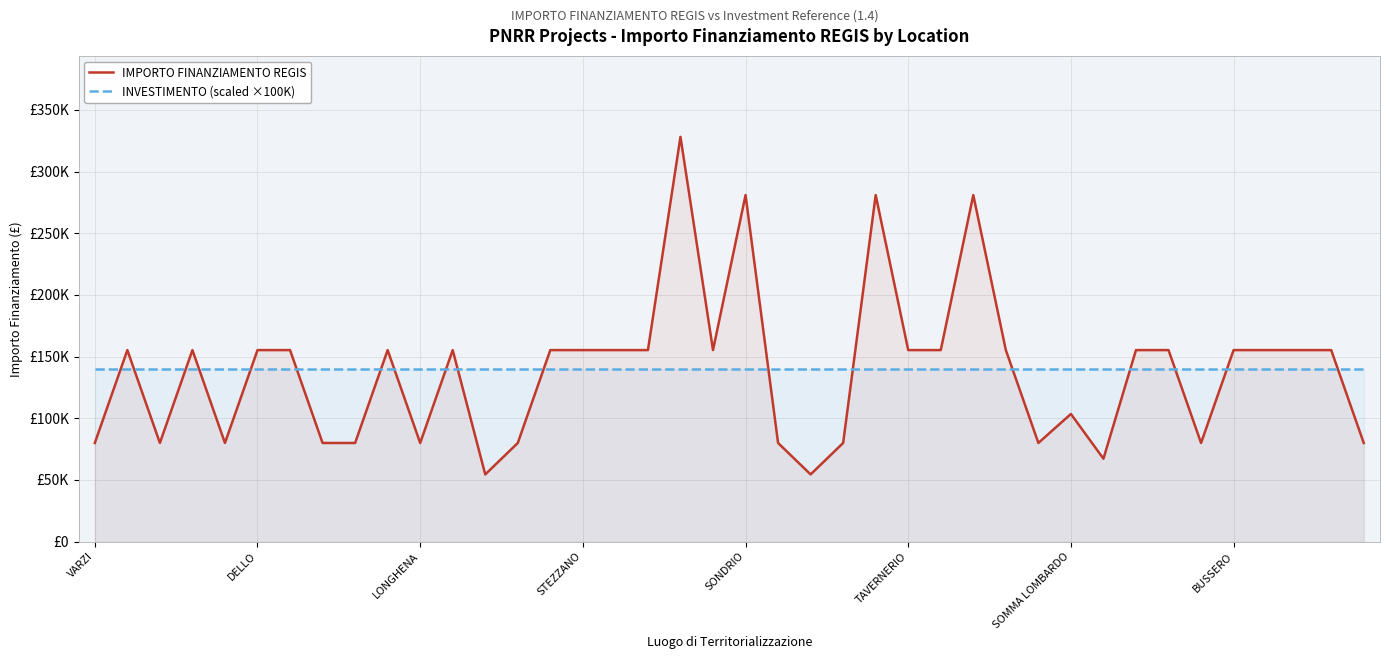

At which label is IMPORTO FINANZIAMENTO REGIS closest to 191286?

DELLO